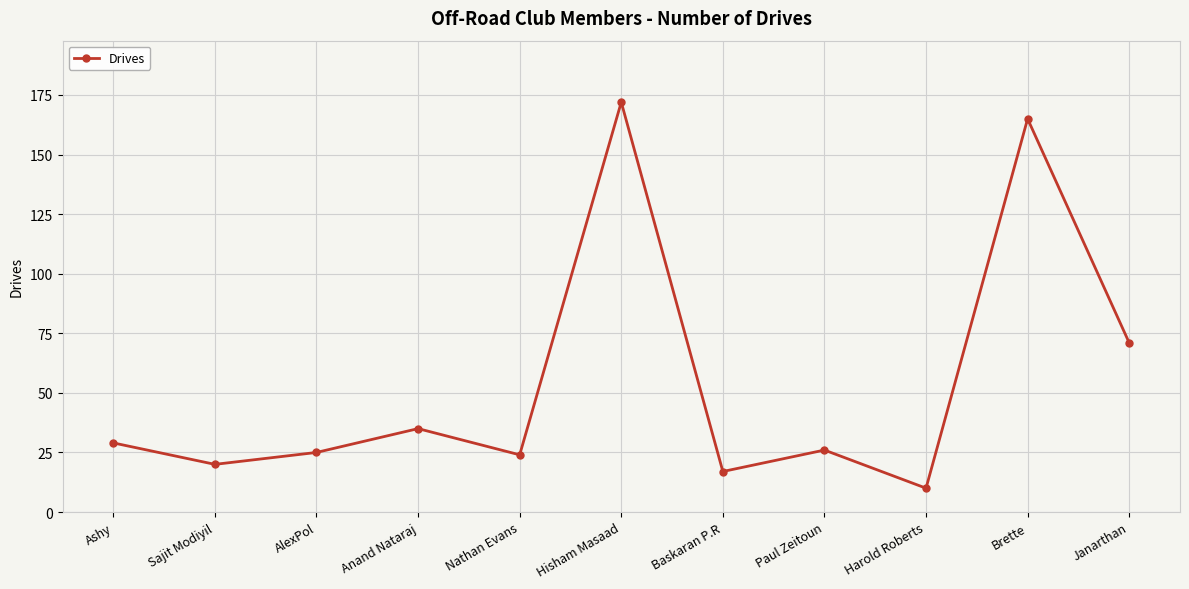

Where is the first local maximum?

Anand Nataraj